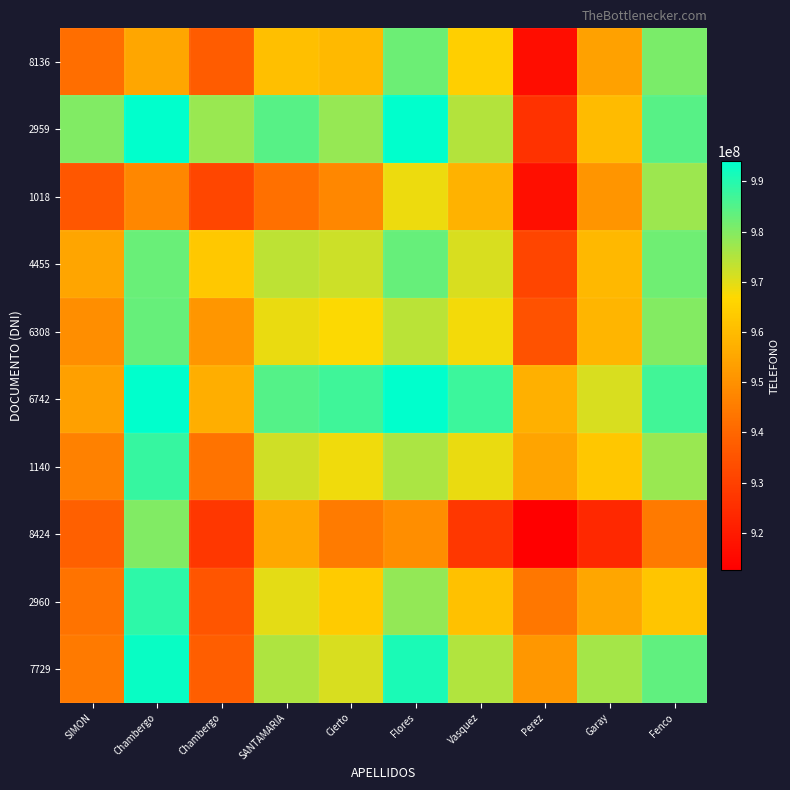

Reading left to right, list all the values displayed in this chart.

8136: SIMON=941745173.0	Chambergo=955215451.9	Chambergo=937133358.8	SANTAMARIA=960798658.7	Cierto=959565042.0	Flores=982344646.4	Vasquez=964673691.4	Perez=916220503.7	Garay=953754554.7	Fenco=980843449.8
2959: SIMON=980247216.1	Chambergo=993717495.0	Chambergo=977597994.0	SANTAMARIA=984754658.5	Cierto=978008288.9	Flores=993918756.0	Vasquez=974681708.8	Perez=926057607.8	Garay=959699712.4	Fenco=984572743.6
1018: SIMON=936135504.2	Chambergo=947643191.0	Chambergo=931523690.0	SANTAMARIA=942494556.7	Cierto=947641015.0	Flores=968602293.0	Vasquez=957862112.7	Perez=916868028.8	Garay=951079924.1	Fenco=977275909.8
4455: SIMON=954799054.3	Chambergo=982815376.5	Chambergo=962881673.3	SANTAMARIA=973852540.0	Cierto=972140150.1	Flores=982945322.0	Vasquez=971100073.0	Perez=931089912.9	Garay=959169836.8	Fenco=982039157.5
6308: SIMON=949425764.0	Chambergo=982954839.1	Chambergo=951128308.0	SANTAMARIA=968958022.9	Cierto=967245633.0	Flores=974181303.5	Vasquez=968133876.7	Perez=934852075.9	Garay=958655271.4	Fenco=979997757.2
6742: SIMON=953406028.6	Chambergo=993804241.0	Chambergo=956926899.0	SANTAMARIA=984912720.0	Cierto=987069831.5	Flores=994005502.0	Vasquez=987580076.5	Perez=957302760.2	Garay=970830393.9	Fenco=986776273.0
1140: SIMON=946285790.6	Chambergo=988250095.2	Chambergo=942875886.3	SANTAMARIA=971966776.0	Cierto=968326065.3	Flores=975639734.5	Vasquez=969214309.0	Perez=954556119.1	Garay=962779644.2	Fenco=977787047.6
8424: SIMON=938183344.3	Chambergo=980318562.2	Chambergo=927314336.2	SANTAMARIA=955421302.1	Cierto=945052232.1	Flores=949361416.8	Vasquez=927316864.9	Perez=912658675.0	Garay=923620519.8	Fenco=944693819.5
2960: SIMON=942943334.3	Chambergo=988970498.6	Chambergo=935396481.9	SANTAMARIA=969635419.2	Cierto=963543077.6	Flores=978127824.1	Vasquez=961387380.8	Perez=943990871.2	Garay=954952716.0	Fenco=962393220.2
7729: SIMON=944562106.2	Chambergo=992805134.4	Chambergo=937908163.2	SANTAMARIA=975473765.5	Cierto=970908258.8	Flores=990889612.0	Vasquez=975087644.4	Perez=951625238.5	Garay=976219878.8	Fenco=983660383.0